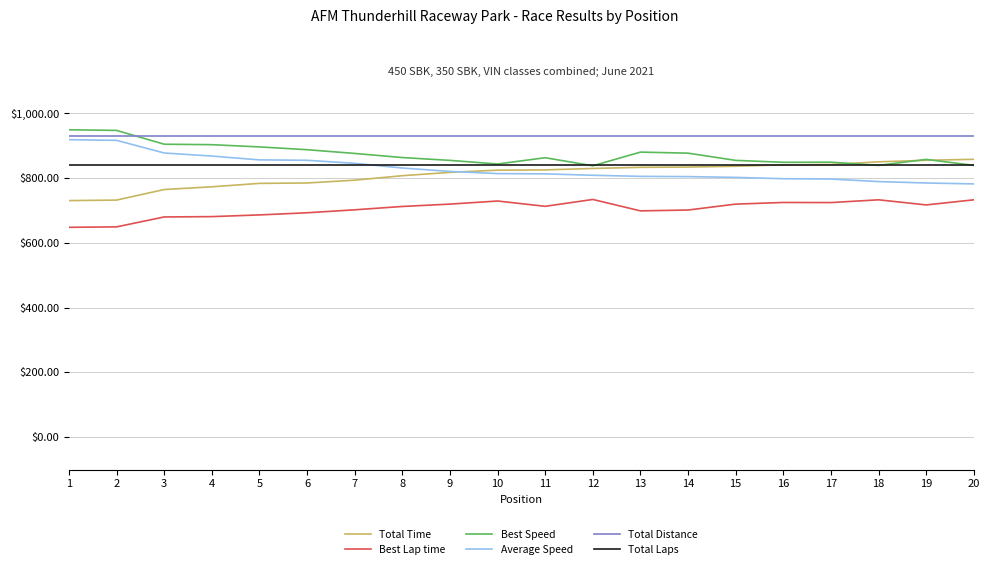

What is the total value across all series at 11?

4980.7